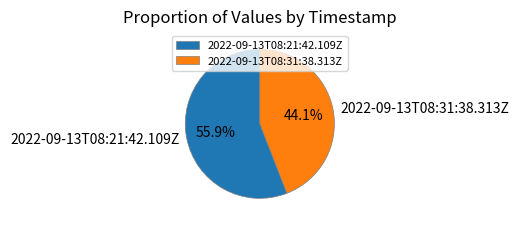

Is there any slice that represents more than half of the pie?

Yes